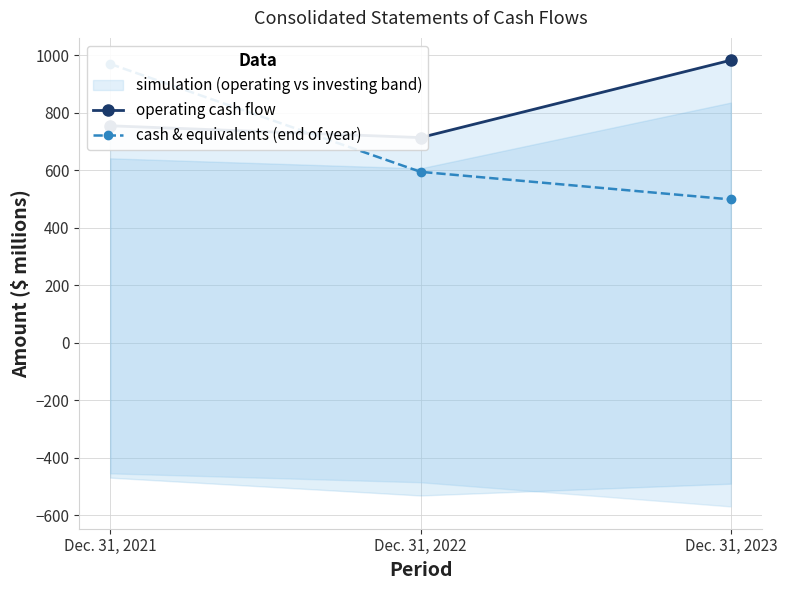

Count the number of data series in this chart.

2